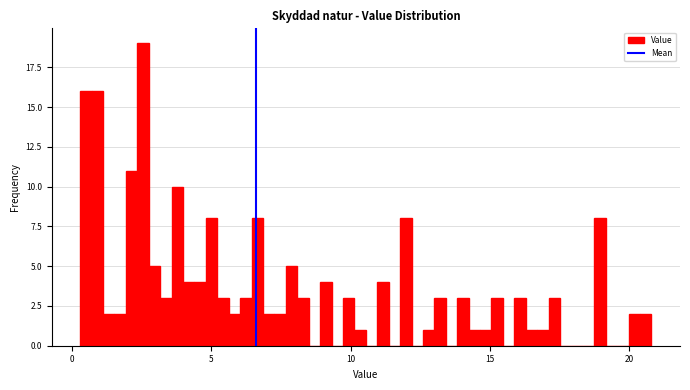

Around what value on the x-axis is the tallest bar? Give the approximate position of its centre, as read against the axis.

2.5